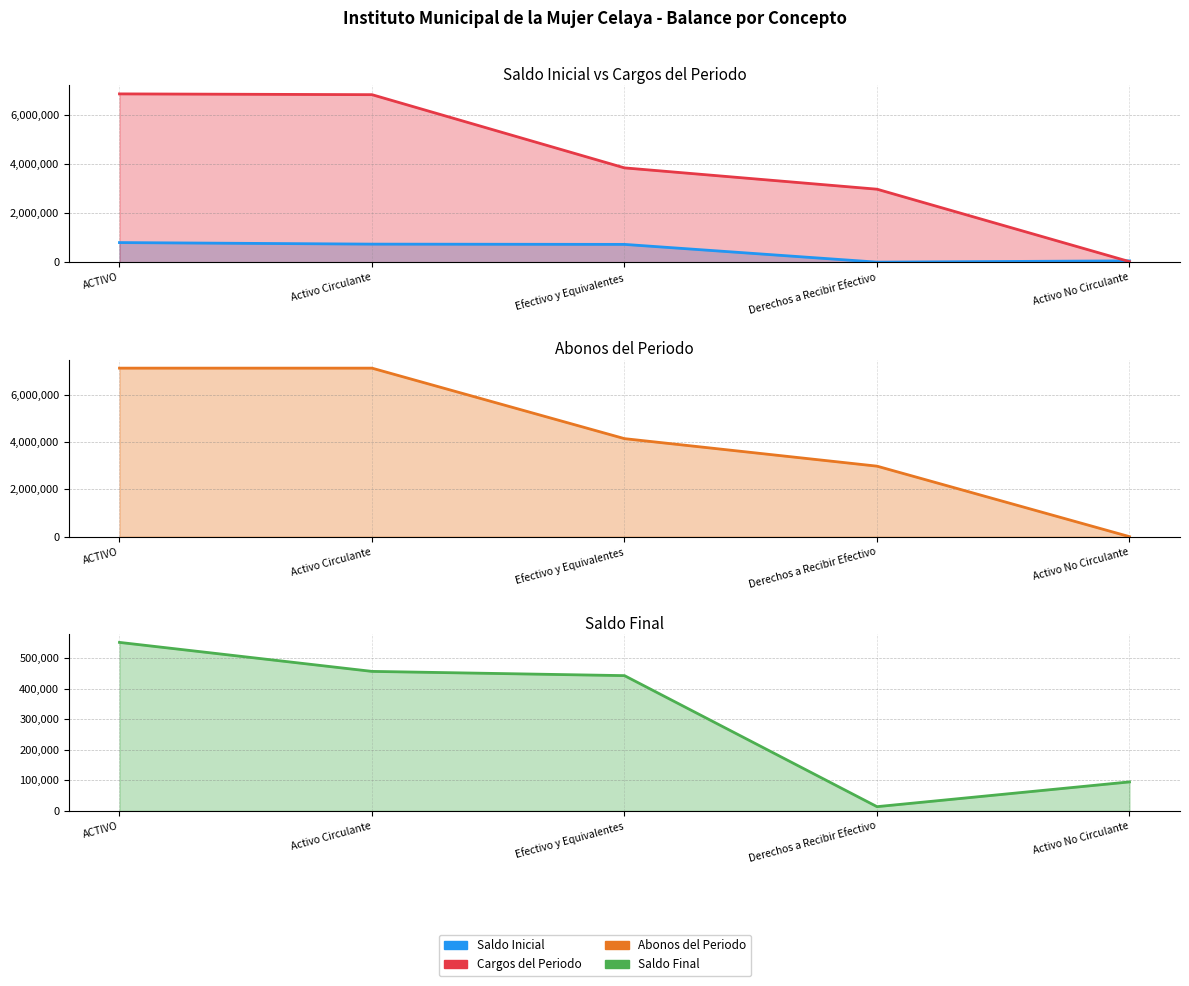

What is the difference between the second highest and minimum values in the Saldo Final series?

442796.7